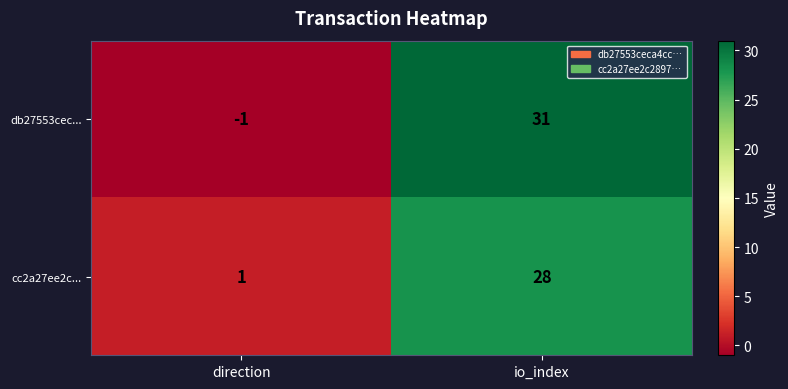

The value of cc2a27ee2c... at direction is 2. True or false?

False